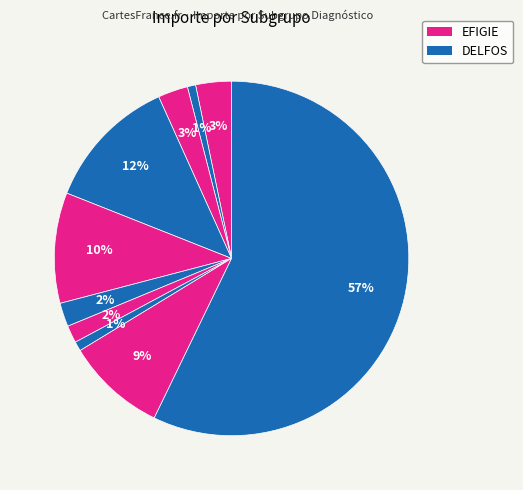

Count the number of slices in the pie.

10